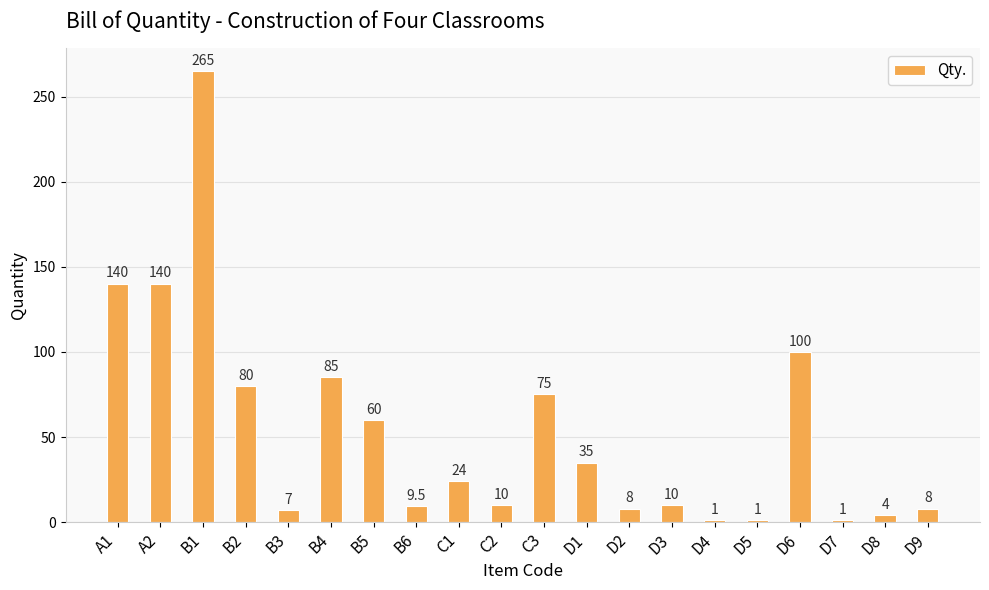

The chart shows a value of 100.0 at D6. True or false?

True